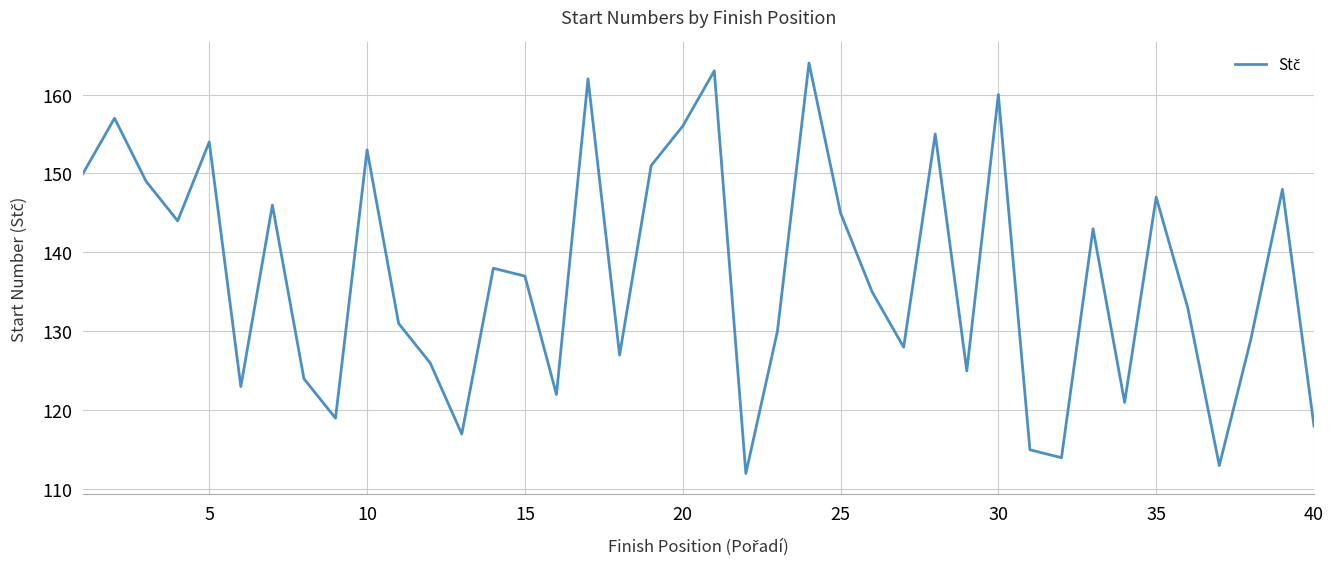

What is the greatest value displayed?

164